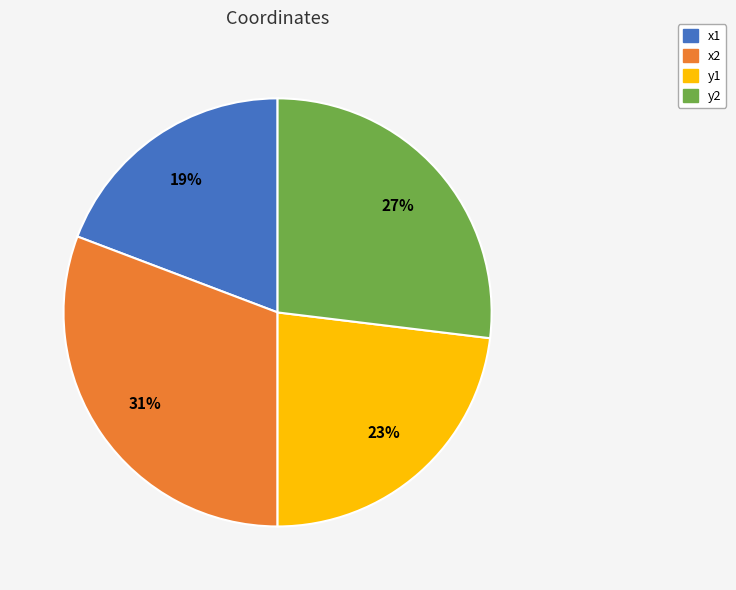

What is the largest slice in the pie chart?

x2